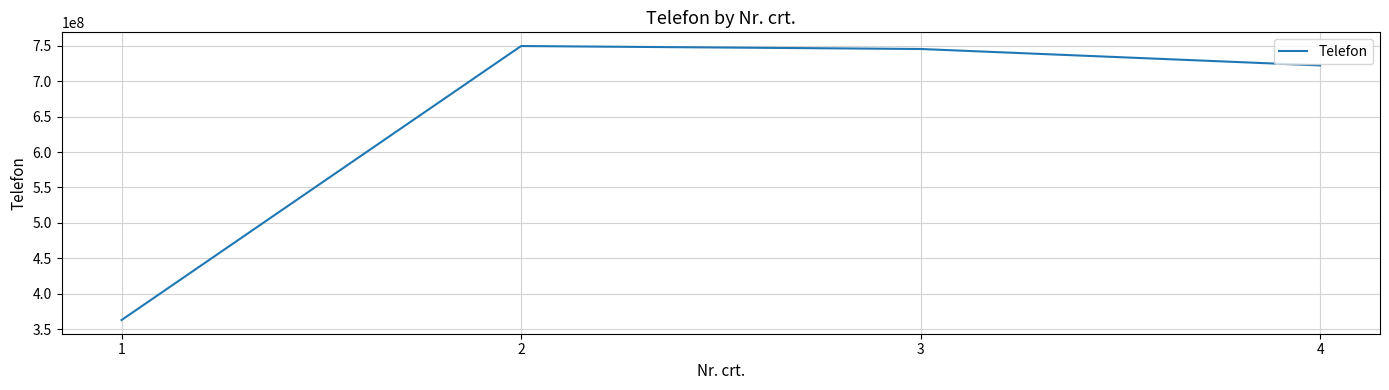

What is the approximate value at 2, to the nearest 50?

749689600